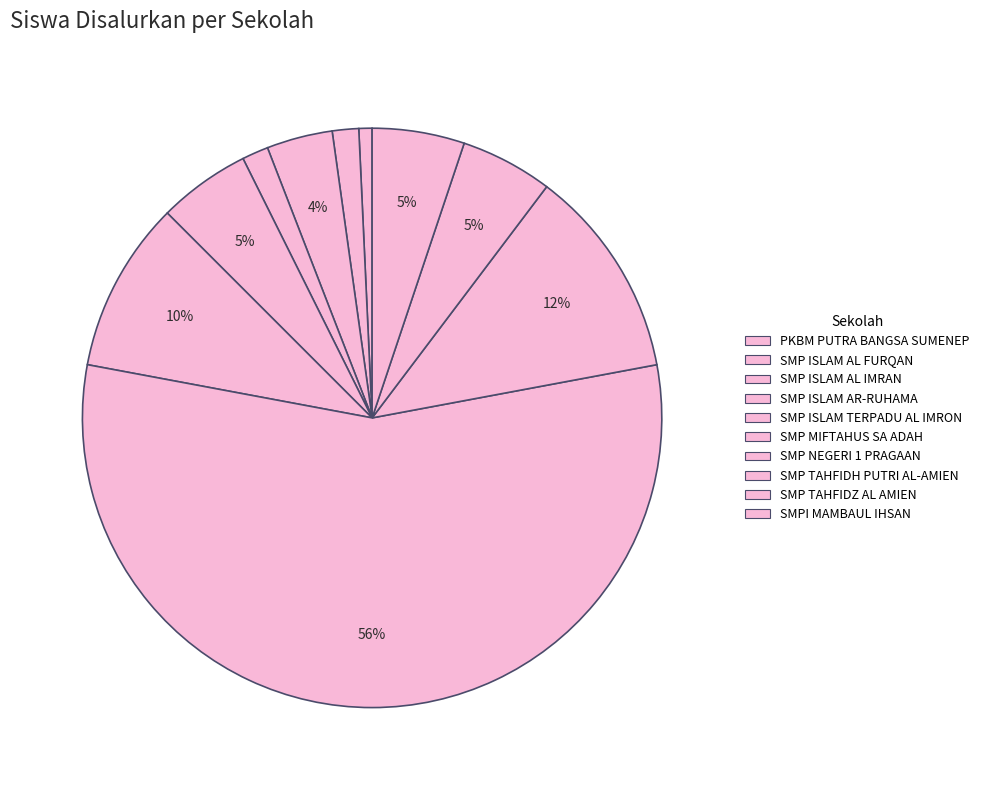

How many slices are in this pie chart?

10